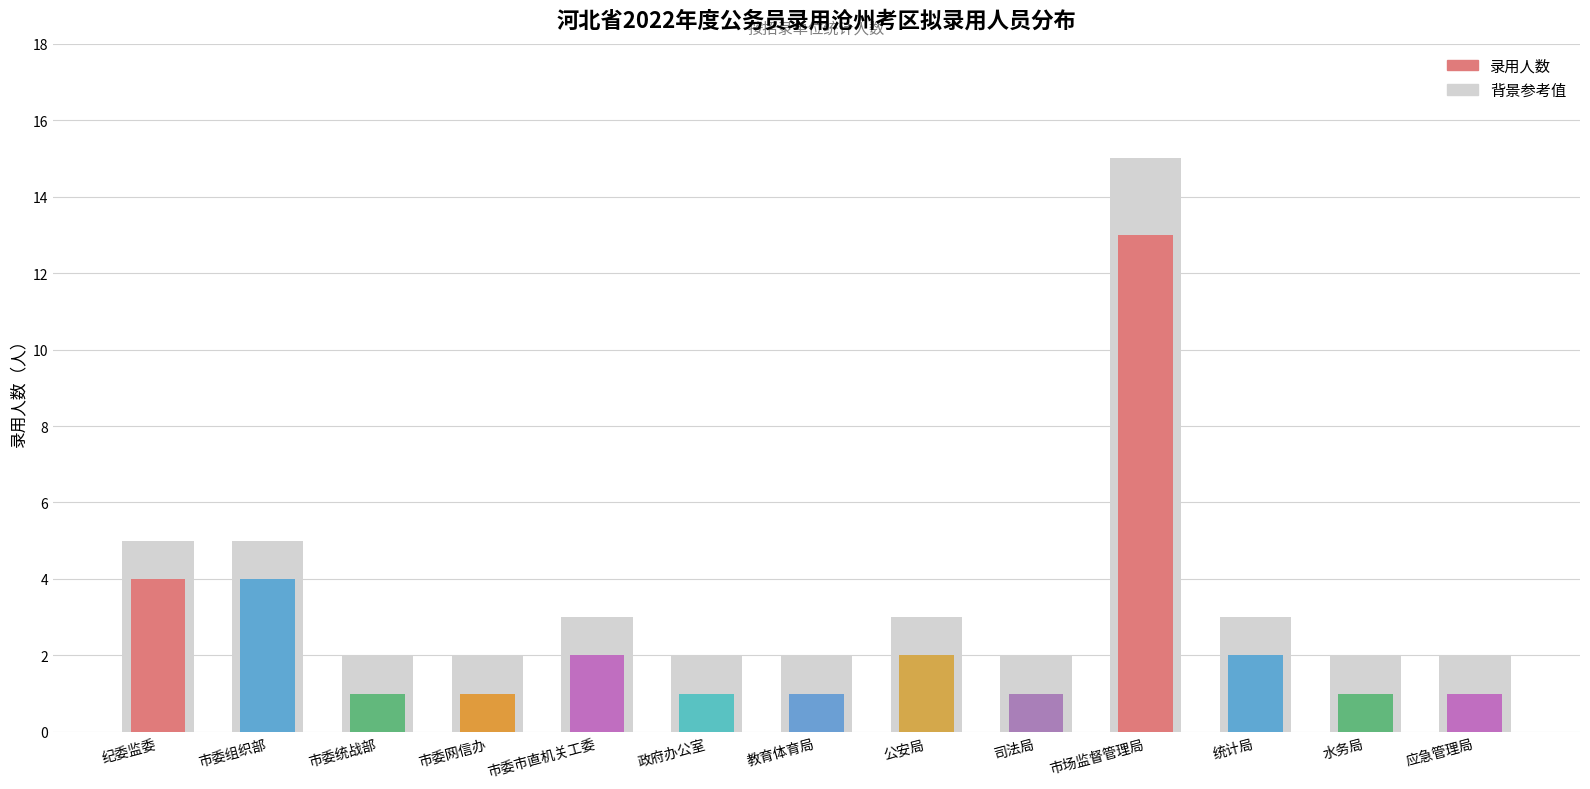

Rank the series at 市委统战部 from lowest to highest value.

录用人数, 背景